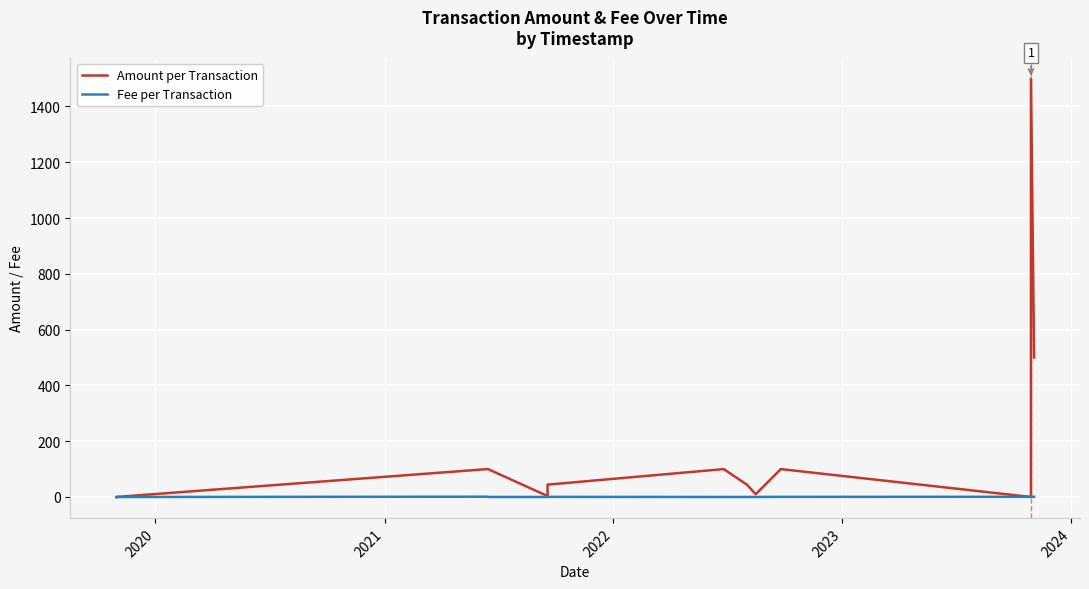

Which series has the largest range (max minus min)?

Amount per Transaction